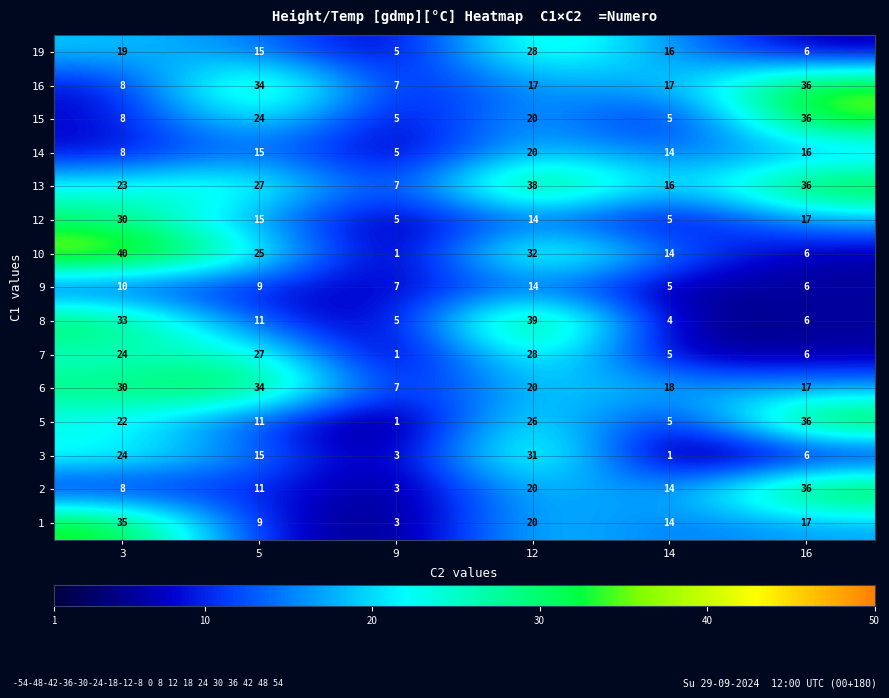

Which series changed the most between 12 and 16?

8